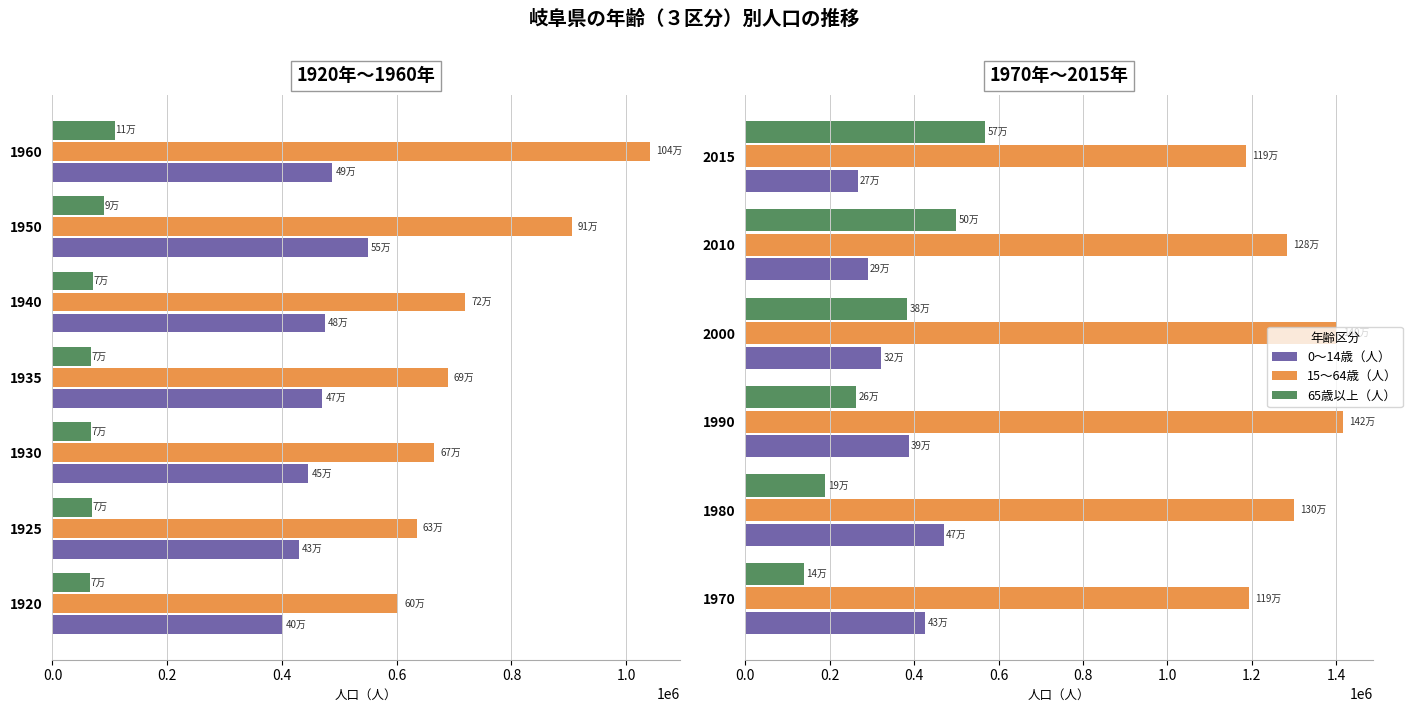

How many categories are shown in the chart?

6